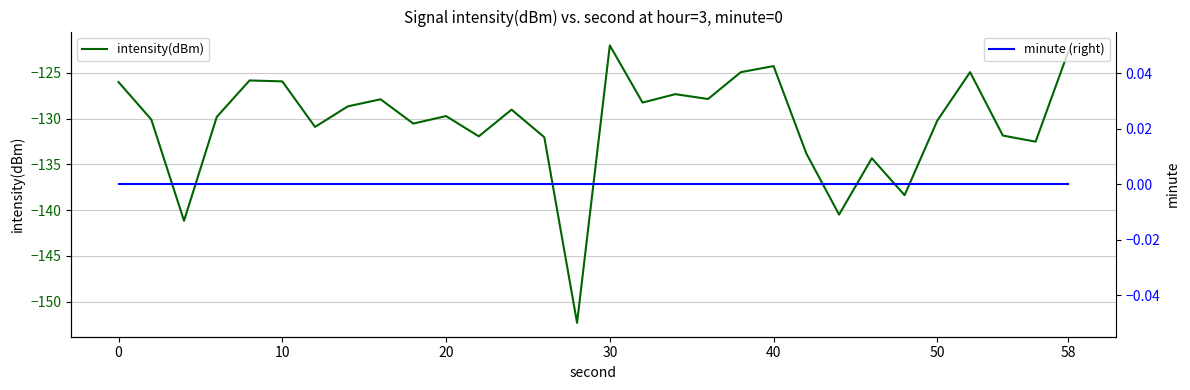

The value of intensity(dBm) at 20 is -129.7. True or false?

True